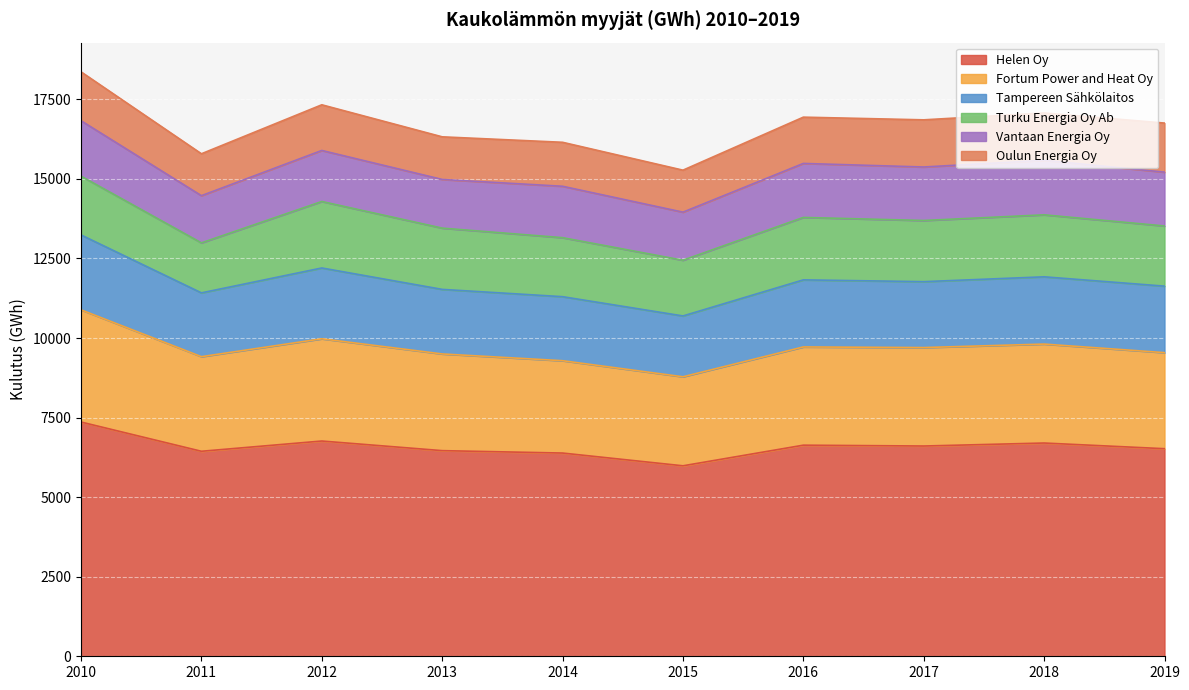

The value of Helen Oy at 2011 is 2123.5. True or false?

False